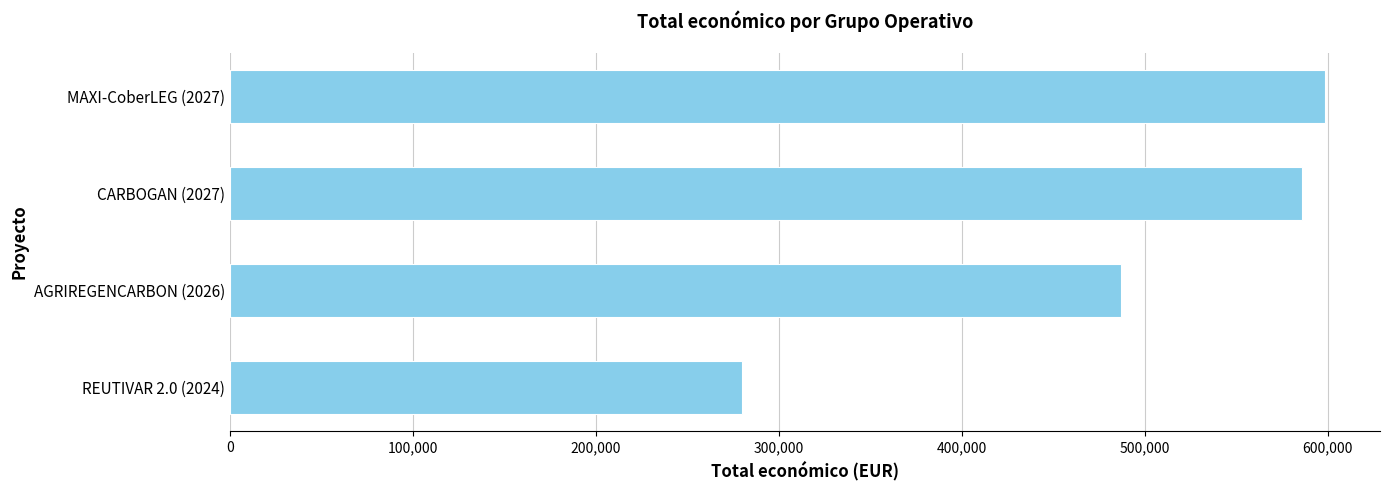

What is the change in value from AGRIREGENCARBON (2026) to CARBOGAN (2027)?

+99158